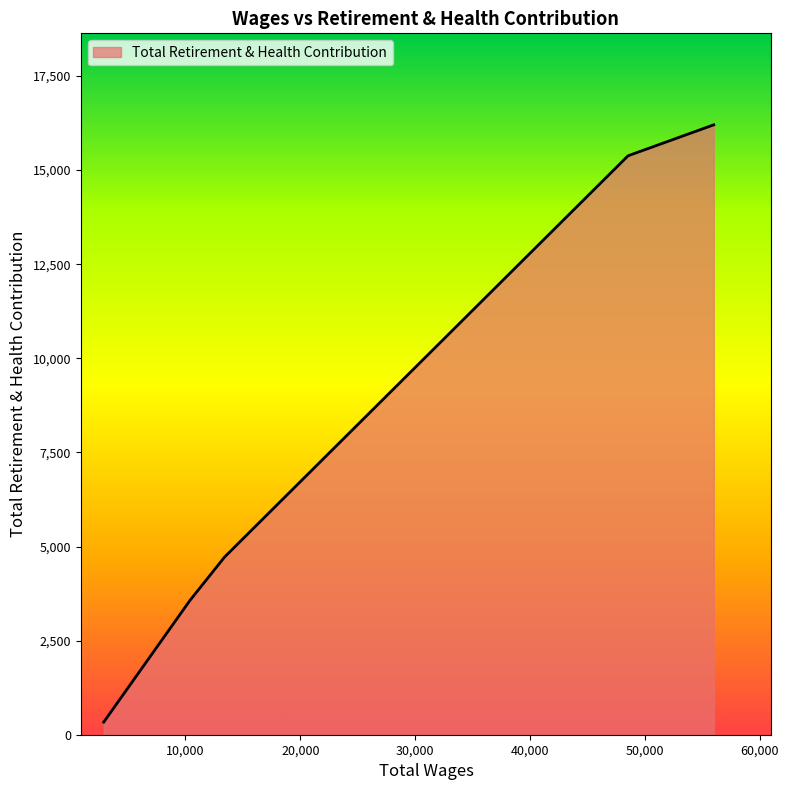

What is the greatest value displayed?

16202